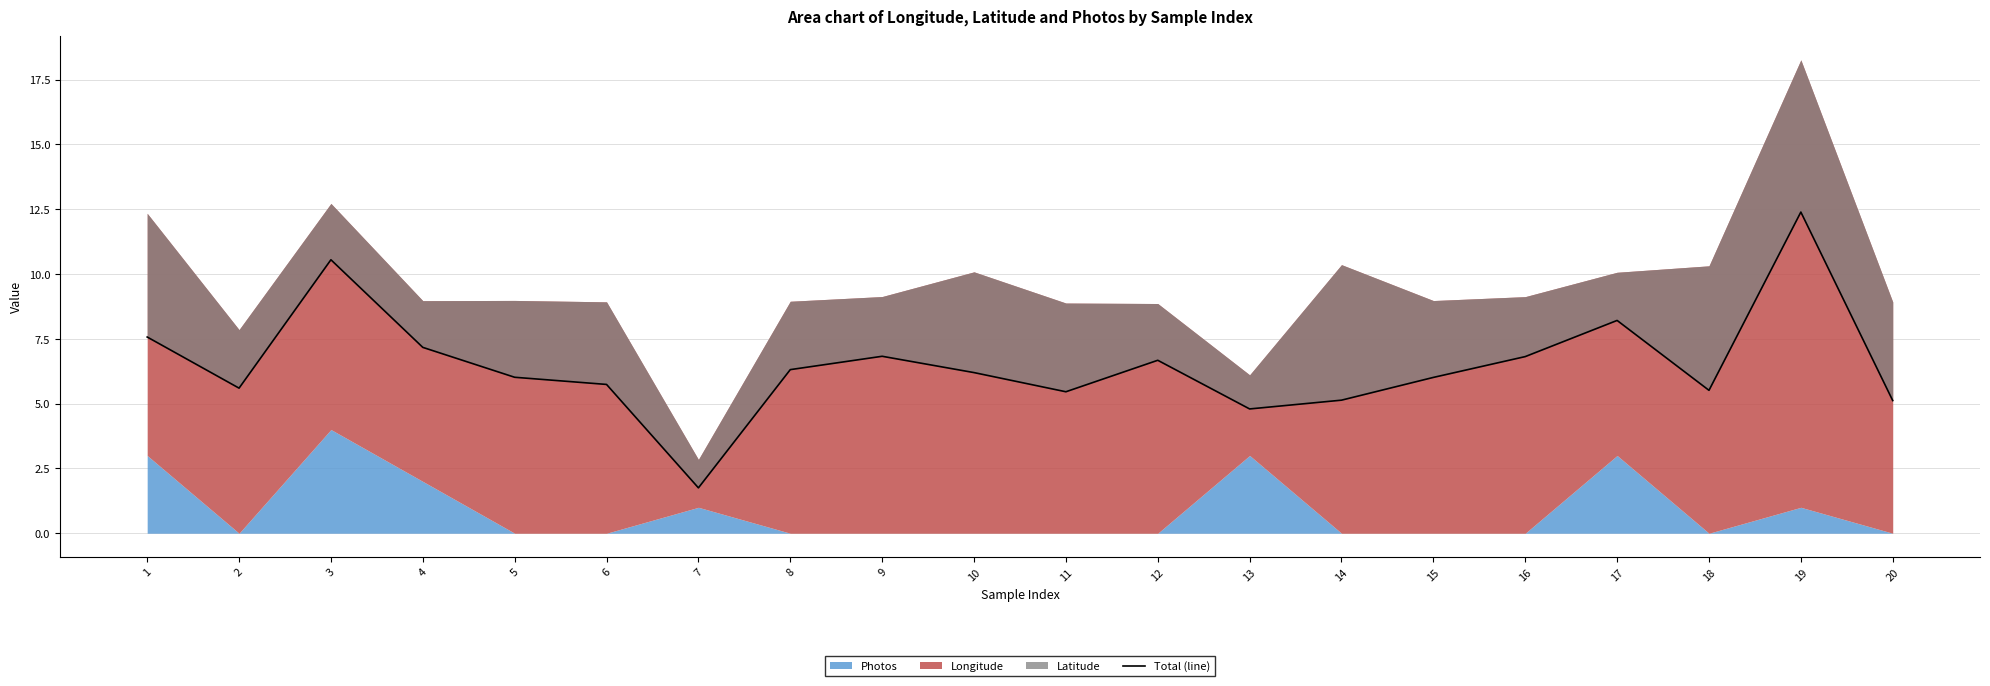

True or false: the data shows 9.2 at 8.

False